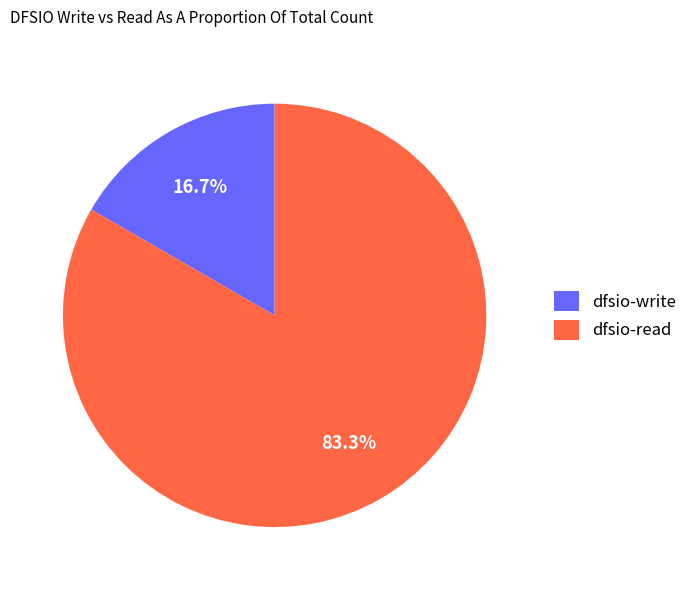

How many slices are in this pie chart?

2